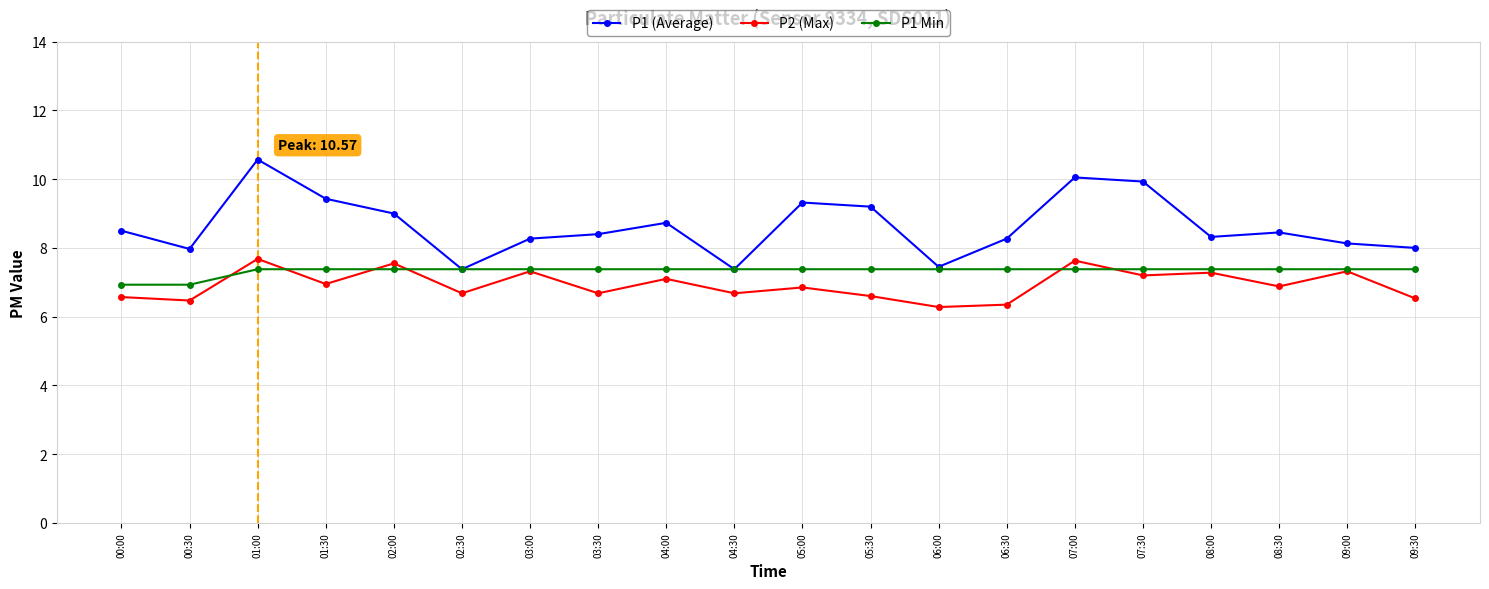

True or false: P1 (Average) and P2 (Max) intersect in this chart.

False